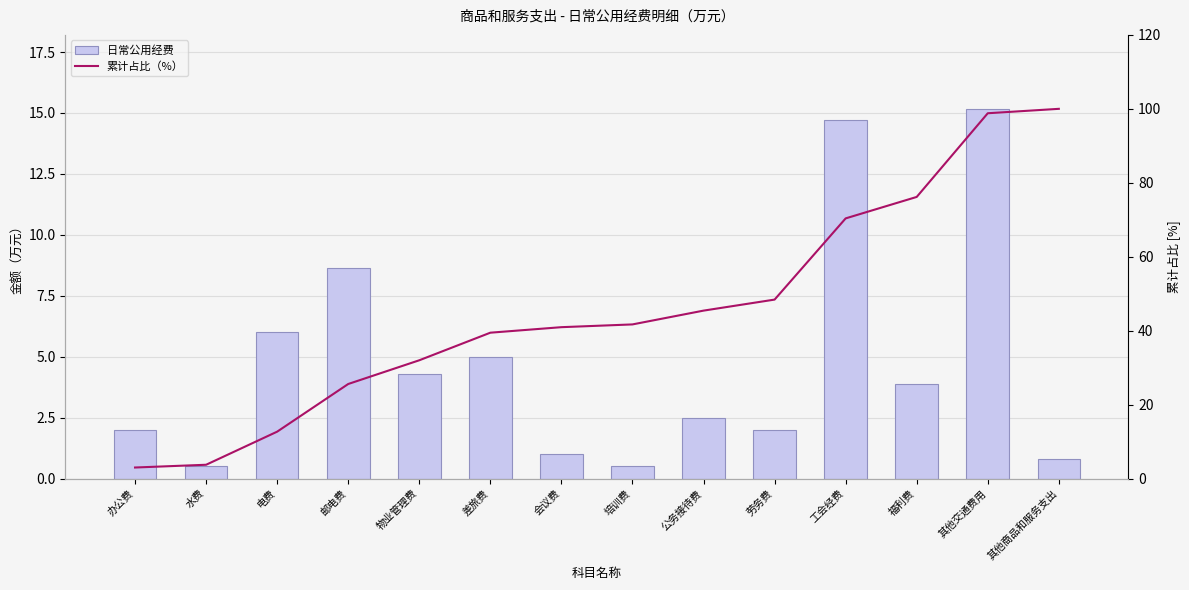

At which label is 日常公用经费 closest to 7?

电费